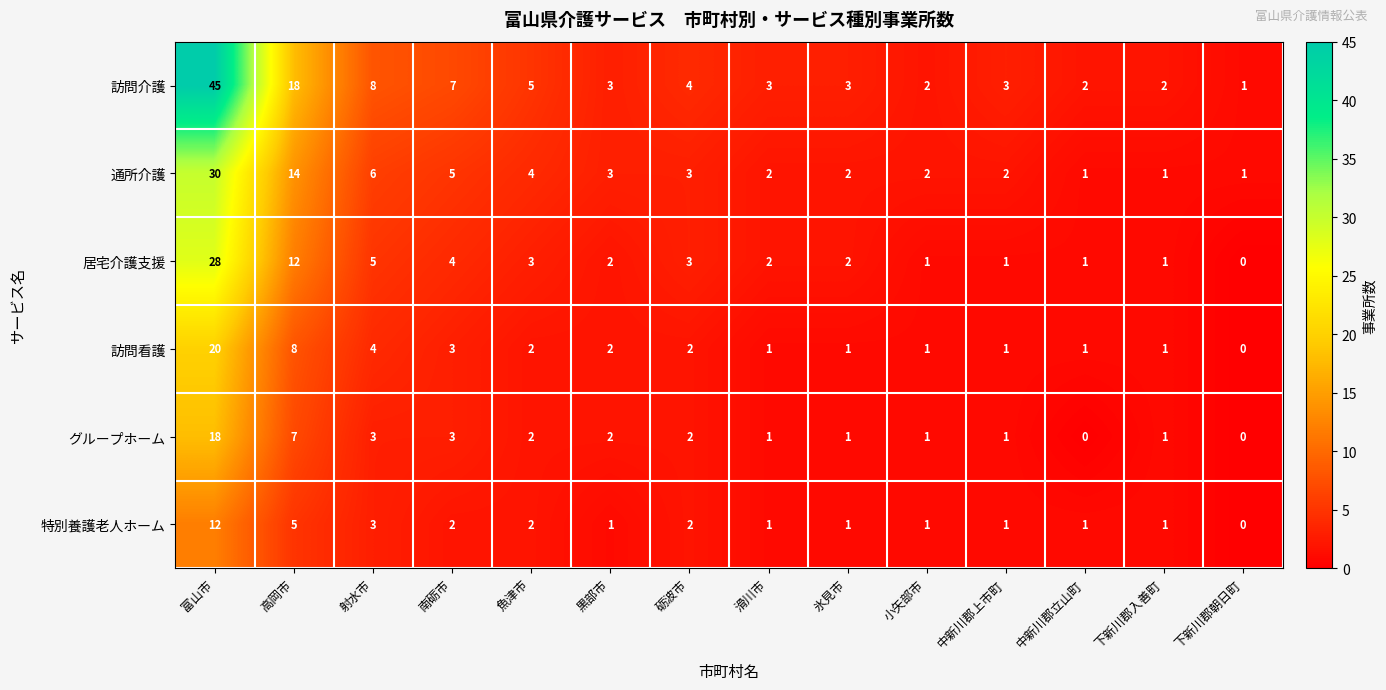

At which label is 訪問介護 closest to 23?

高岡市